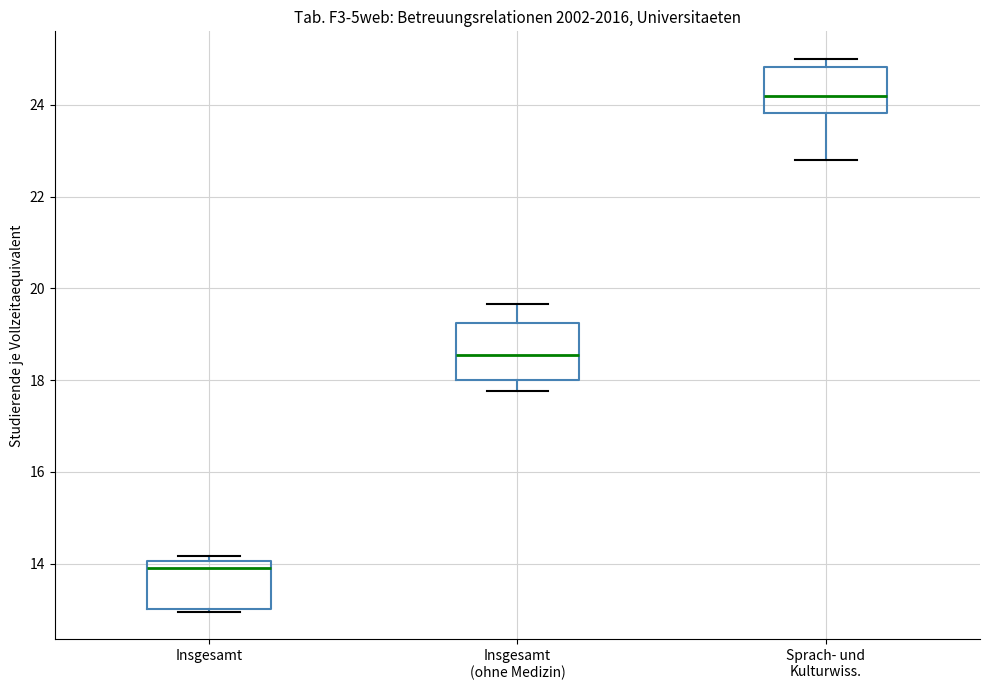

Which box's median line is the lowest?

Insgesamt